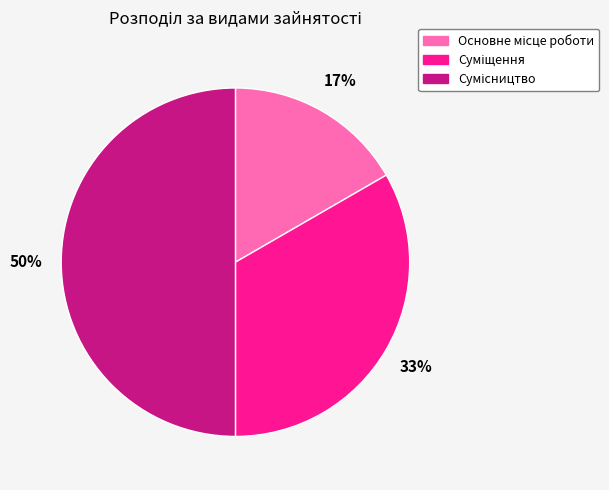

To the nearest percent, what is the difference between the largest and smallest slice percentages?

33%